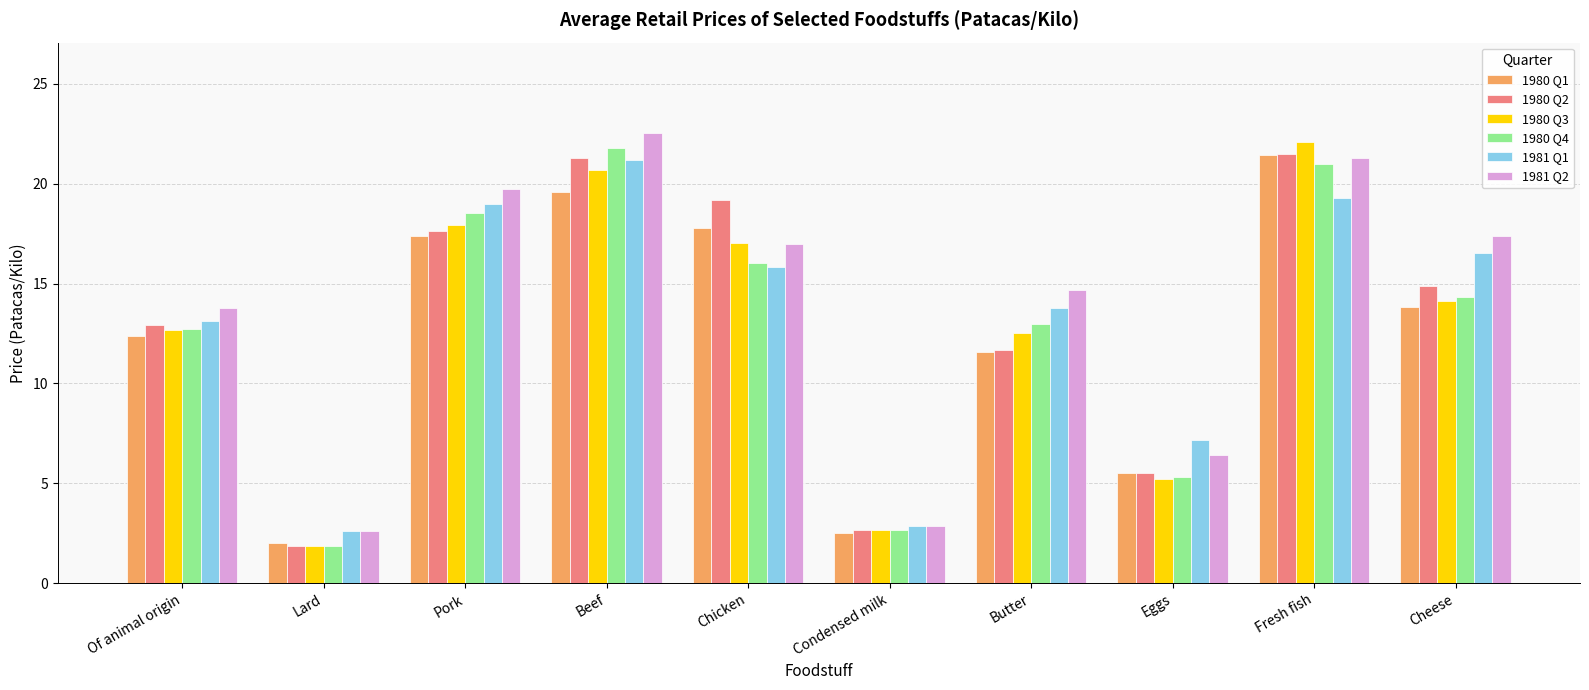

What is the difference between the maximum and minimum values in the 1980 Q1 series?

19.4